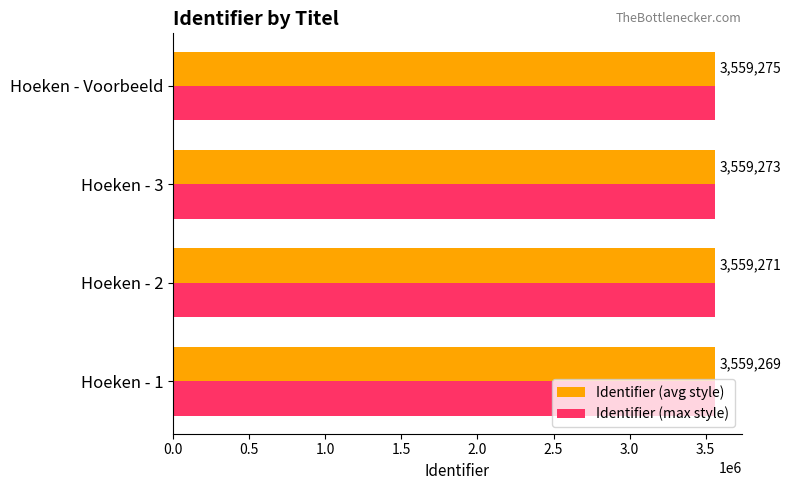

Is the value of Identifier (avg style) at Hoeken - 1 greater than the value of Identifier (max style) at Hoeken - 2?

No